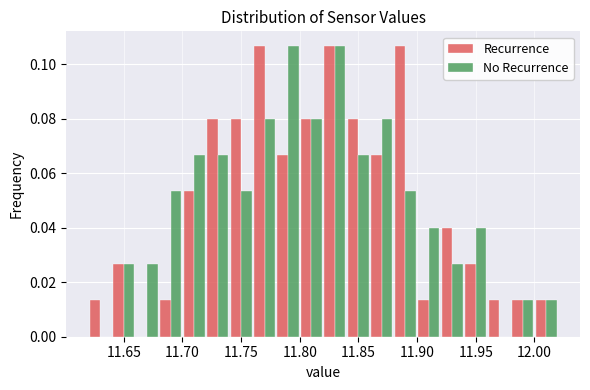

Reading left to right, transcribe this chart: for each range on the x-axis, give the height of each series' bar. The values are not printed on the chart, so give them approximately, as read against the axis.

11.62 to 11.64: Recurrence=0.014	No Recurrence=0
11.64 to 11.66: Recurrence=0.026	No Recurrence=0.026
11.66 to 11.68: Recurrence=0	No Recurrence=0.026
11.68 to 11.70: Recurrence=0.014	No Recurrence=0.054
11.70 to 11.72: Recurrence=0.054	No Recurrence=0.066
11.72 to 11.74: Recurrence=0.080	No Recurrence=0.066
11.74 to 11.76: Recurrence=0.080	No Recurrence=0.054
11.76 to 11.78: Recurrence=0.106	No Recurrence=0.080
11.78 to 11.80: Recurrence=0.066	No Recurrence=0.106
11.80 to 11.82: Recurrence=0.080	No Recurrence=0.080
11.82 to 11.84: Recurrence=0.106	No Recurrence=0.106
11.84 to 11.86: Recurrence=0.080	No Recurrence=0.066
11.86 to 11.88: Recurrence=0.066	No Recurrence=0.080
11.88 to 11.90: Recurrence=0.106	No Recurrence=0.054
11.90 to 11.92: Recurrence=0.014	No Recurrence=0.040
11.92 to 11.94: Recurrence=0.040	No Recurrence=0.026
11.94 to 11.96: Recurrence=0.026	No Recurrence=0.040
11.96 to 11.98: Recurrence=0.014	No Recurrence=0
11.98 to 12.00: Recurrence=0.014	No Recurrence=0.014
12.00 to 12.02: Recurrence=0.014	No Recurrence=0.014